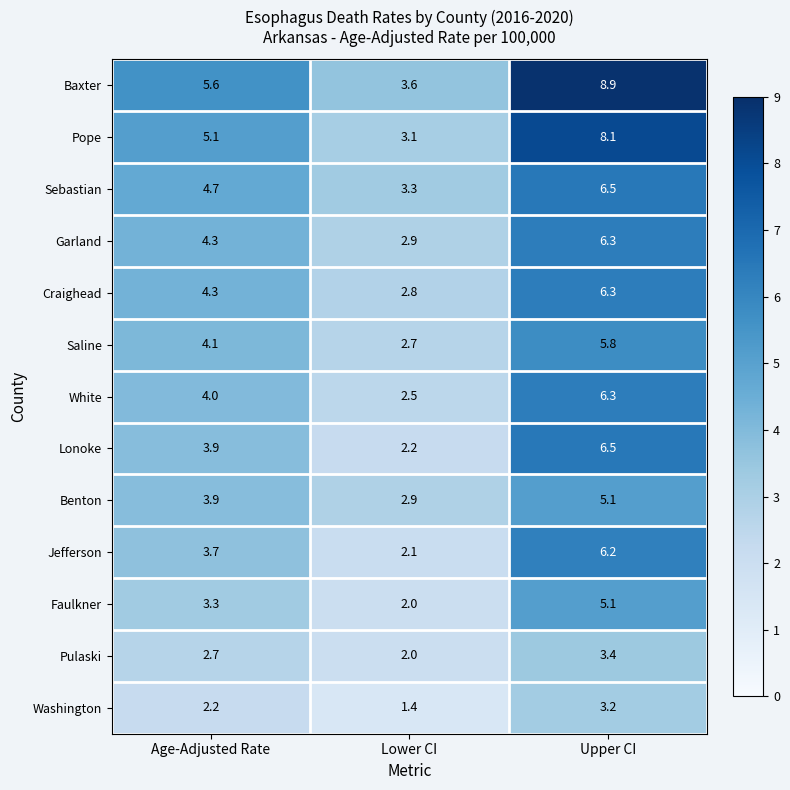

What is the sum of the Sebastian values at Lower CI and Age-Adjusted Rate?

8.0